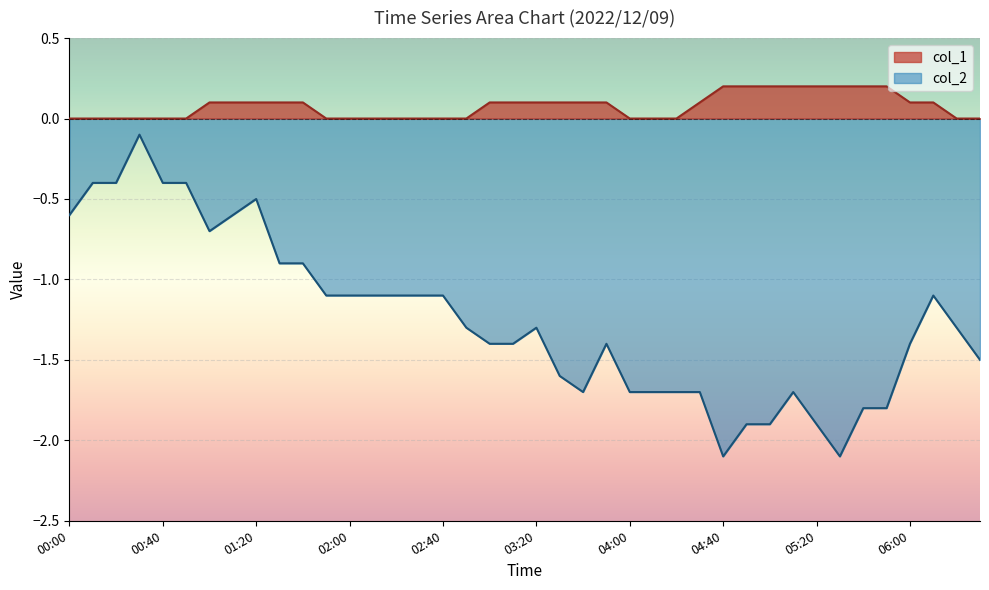

The value of col_1 at 01:00 is 0.1. True or false?

True